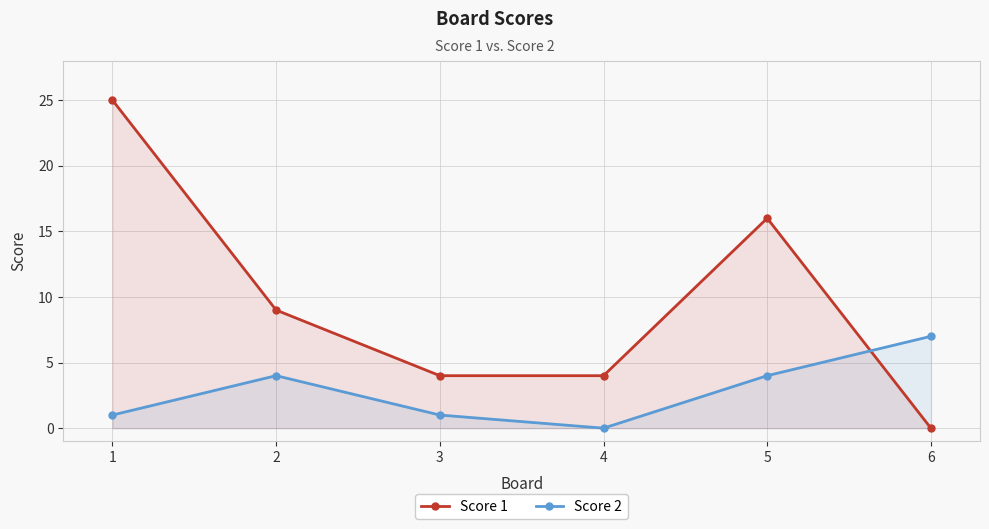

What is the difference between the maximum and minimum values in the Score 1 series?

25